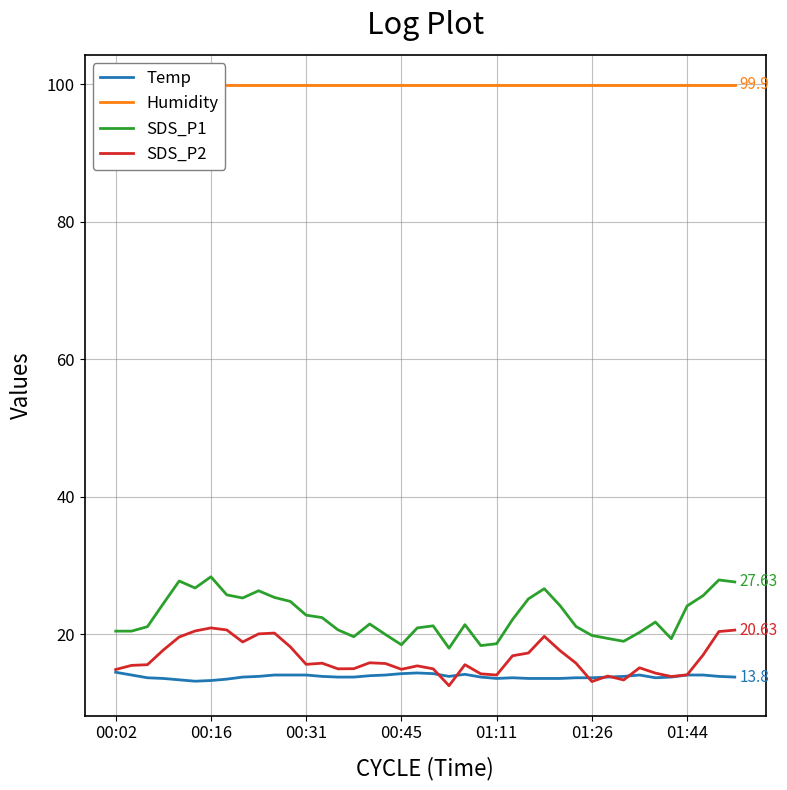

True or false: Temp and SDS_P1 intersect in this chart.

False